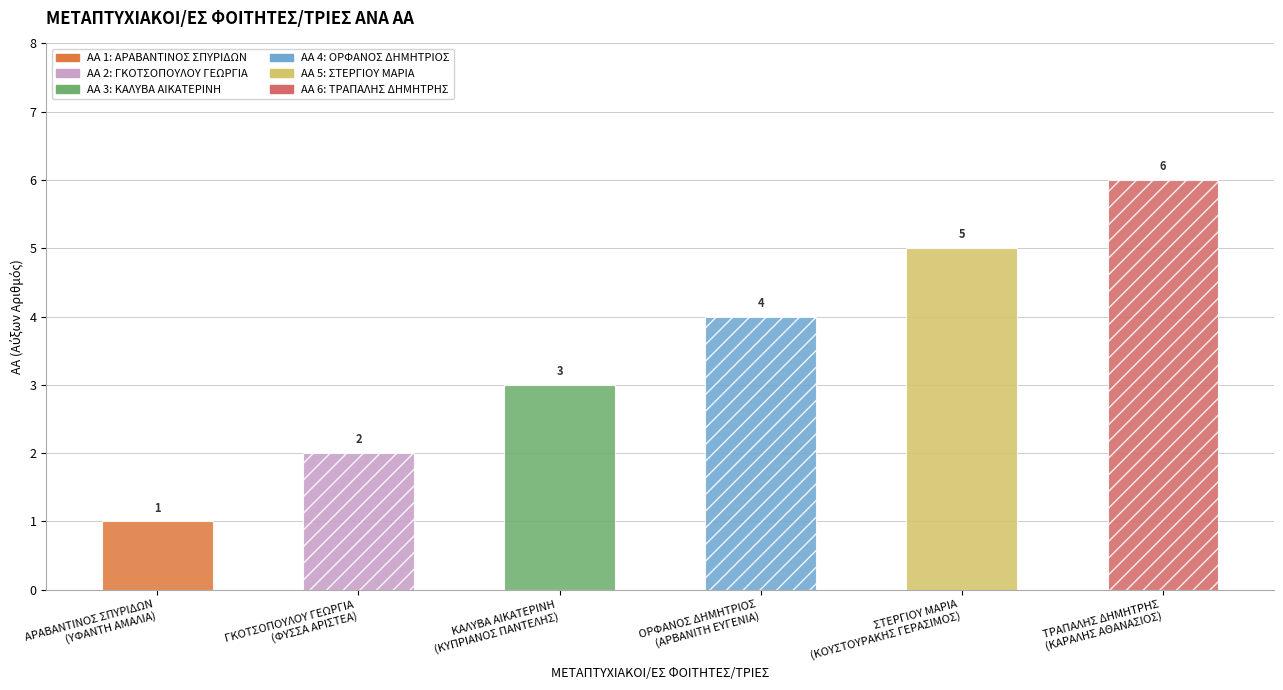

Rank the categories by value from highest to lowest.

ΤΡΑΠΑΛΗΣ ΔΗΜΗΤΡΗΣ, ΣΤΕΡΓΙΟΥ ΜΑΡΙΑ, ΟΡΦΑΝΟΣ ΔΗΜΗΤΡΙΟΣ, ΚΑΛΥΒΑ ΑΙΚΑΤΕΡΙΝΗ, ΓΚΟΤΣΟΠΟΥΛΟΥ ΓΕΩΡΓΙΑ, ΑΡΑΒΑΝΤΙΝΟΣ ΣΠΥΡΙΔΩΝ